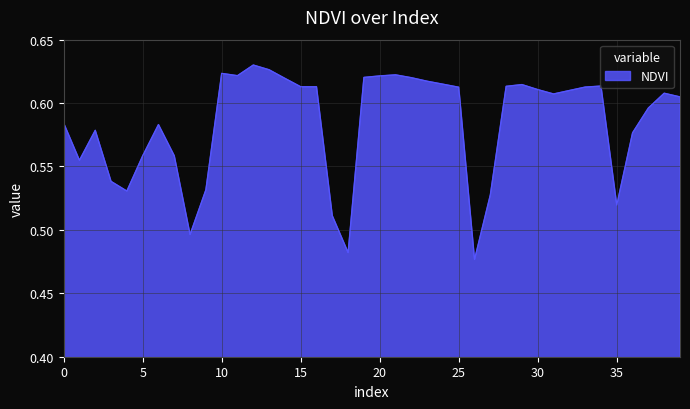

What is the difference between the second highest and second lowest values?

0.1